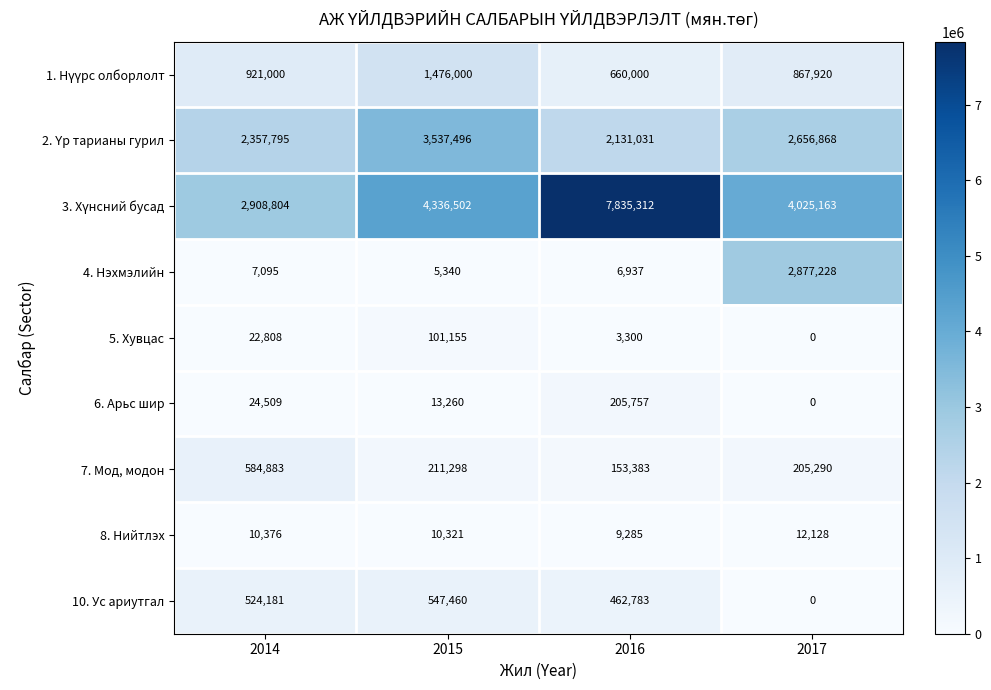

Rank the categories by 6. Арьс шир value from lowest to highest.

2017, 2015, 2014, 2016